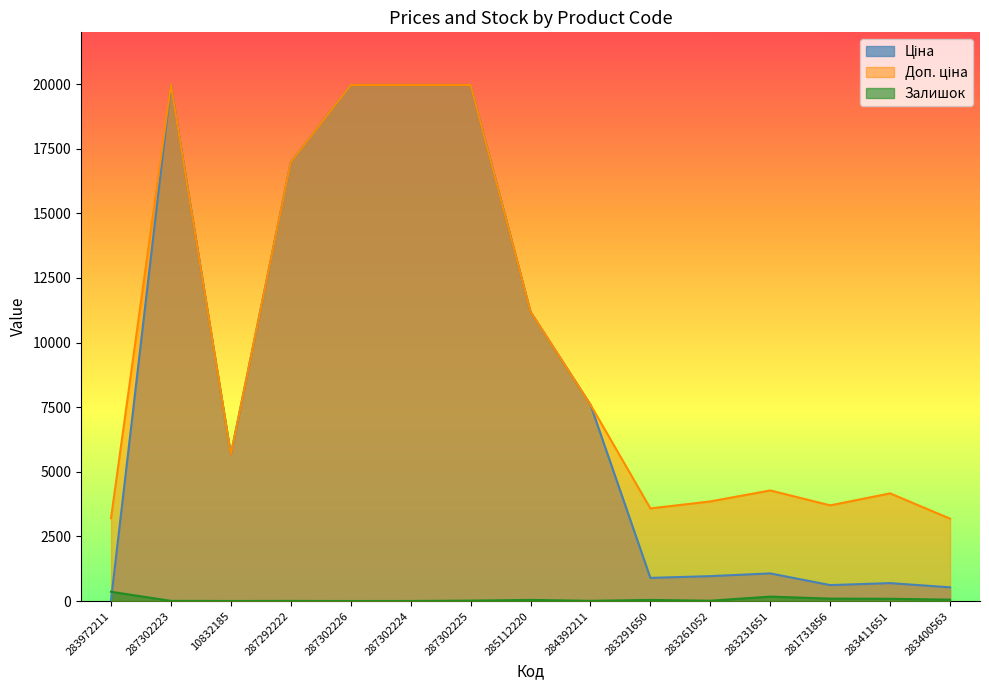

What is the sum of the Ціна values at 281731856 and 287302226?

20581.2